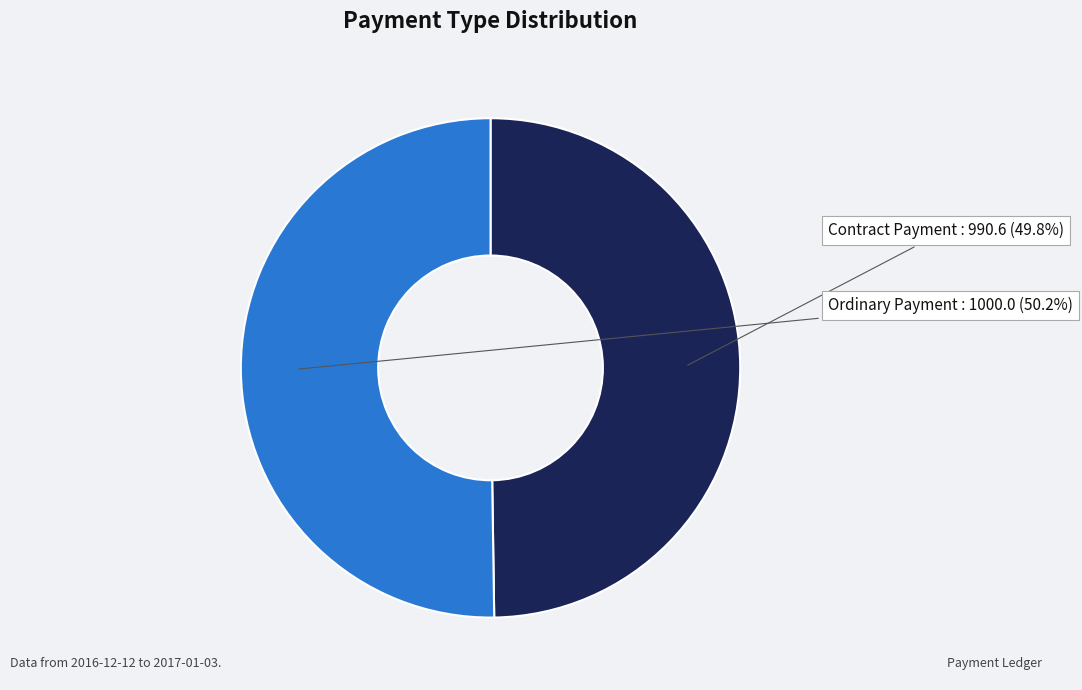

What percentage is the Contract Payment slice, to the nearest percent?

50%